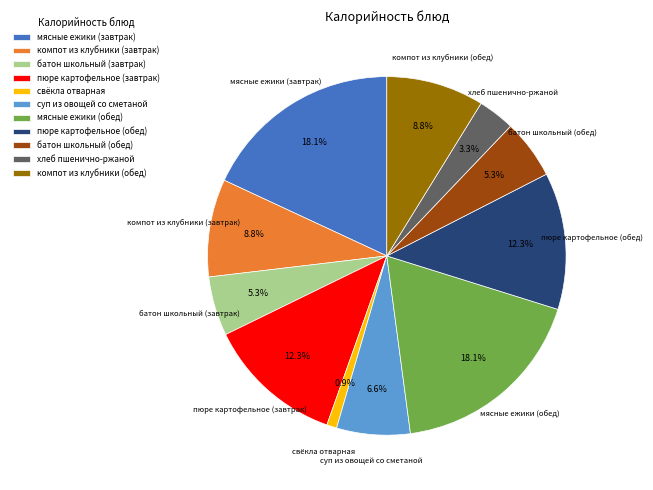

Which slice is the smallest?

свёкла отварная